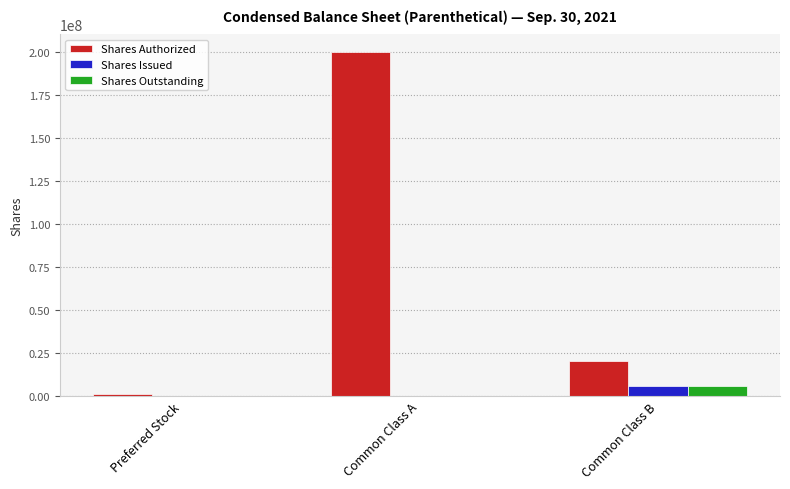

What is the sum of all Shares Issued values?

5750000